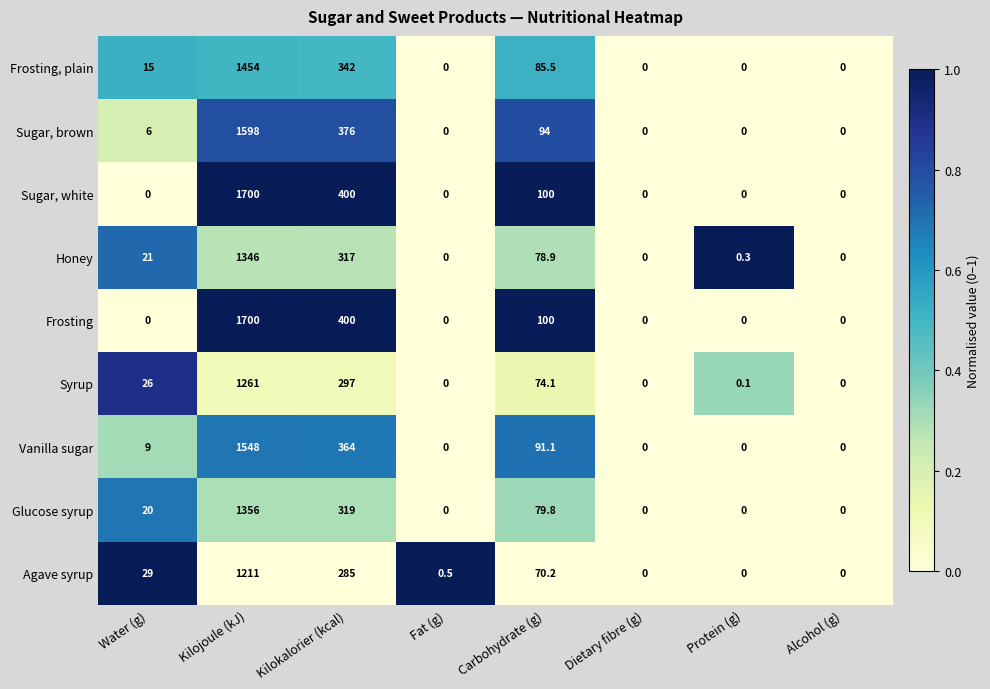

What value does the Syrup series have at Carbohydrate (g)?

74.1